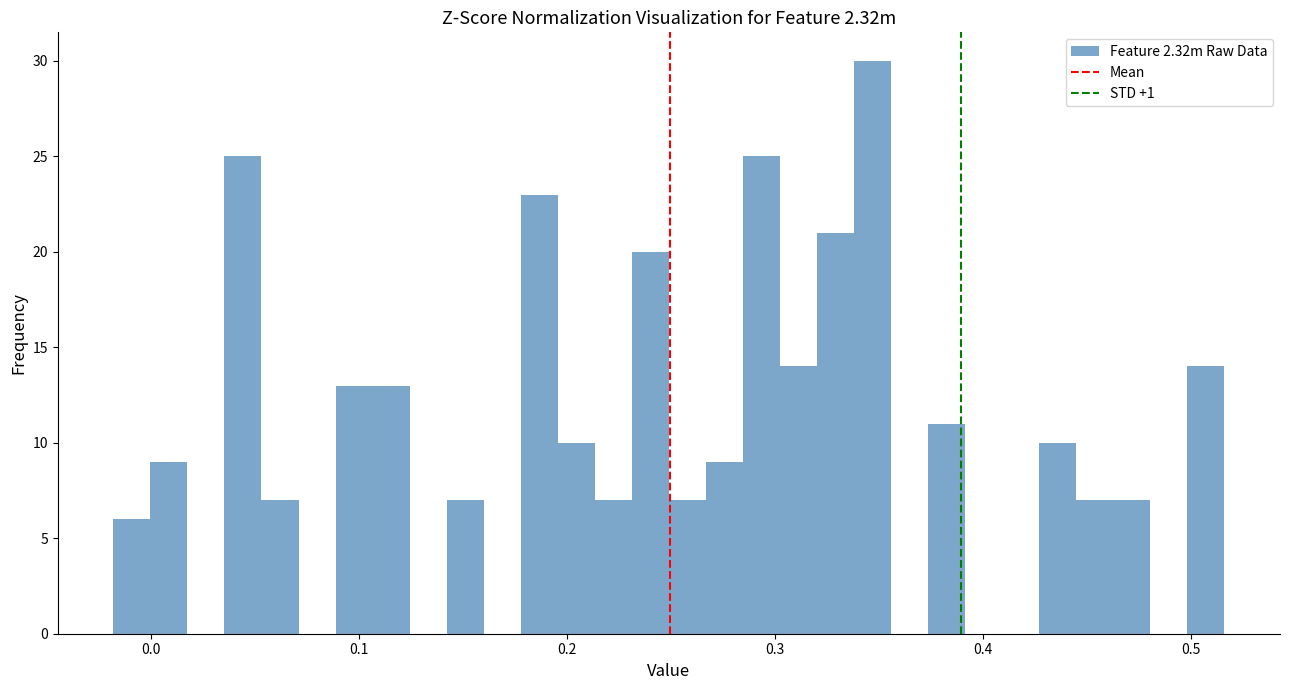

Read against the x-axis, roughly where is the centre of the tallest bar?

0.35